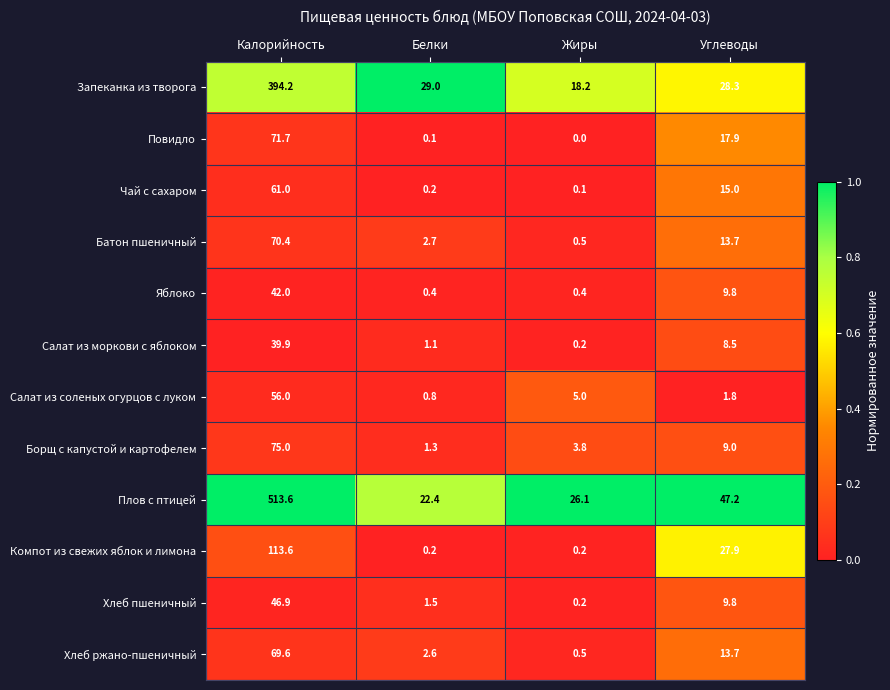

At Калорийность, list the series in order from largest to smallest.

Плов с птицей, Запеканка из творога, Компот из свежих яблок и лимона, Борщ с капустой и картофелем, Повидло, Батон пшеничный, Хлеб ржано-пшеничный, Чай с сахаром, Салат из соленых огурцов с луком, Хлеб пшеничный, Яблоко, Салат из моркови с яблоком